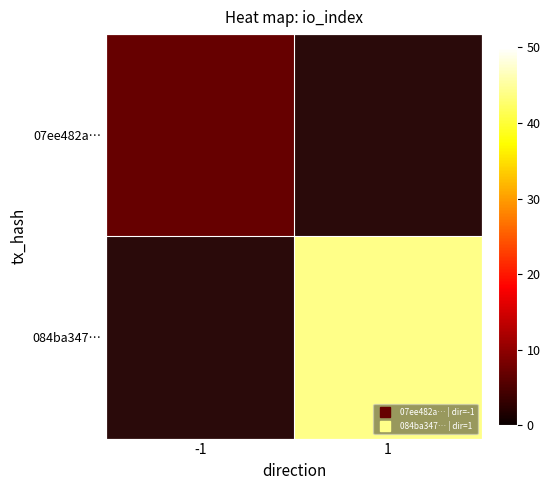

At how many categories does at least one series exceed 12?

1